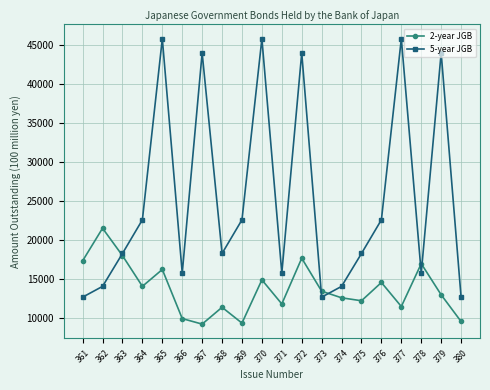

What is the difference between the maximum and second lowest values in the 5-year JGB series?

33148